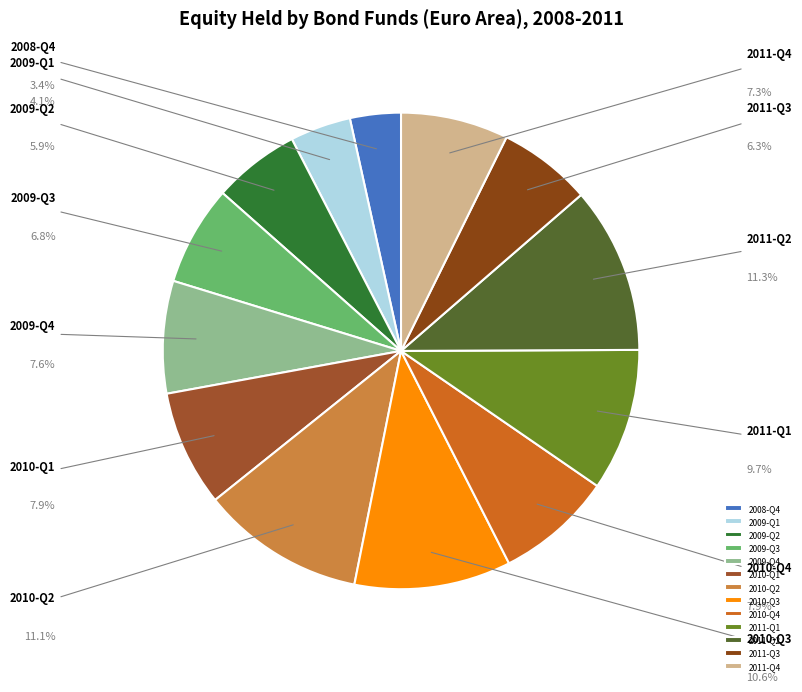

Does 2009-Q3 represent more than half of the total?

No